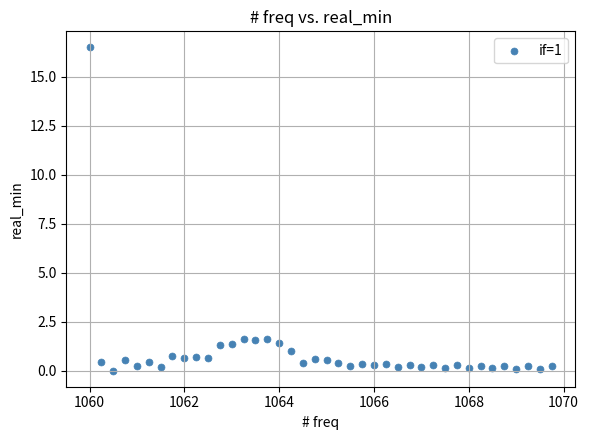

What is the range of Y values (max minus min)?

16.5